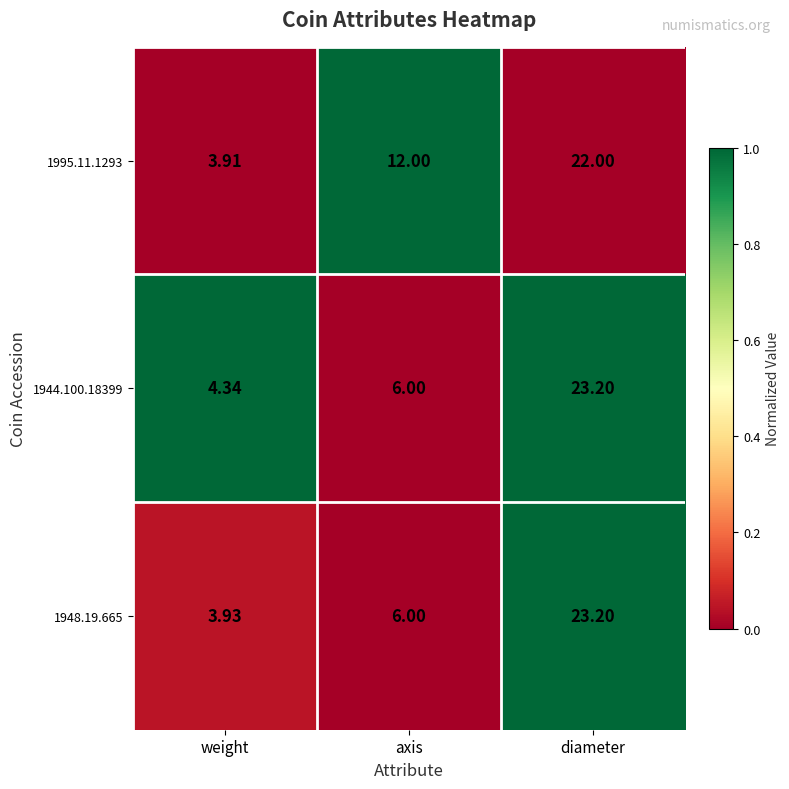

At which label is 1948.19.665 closest to 13?

axis